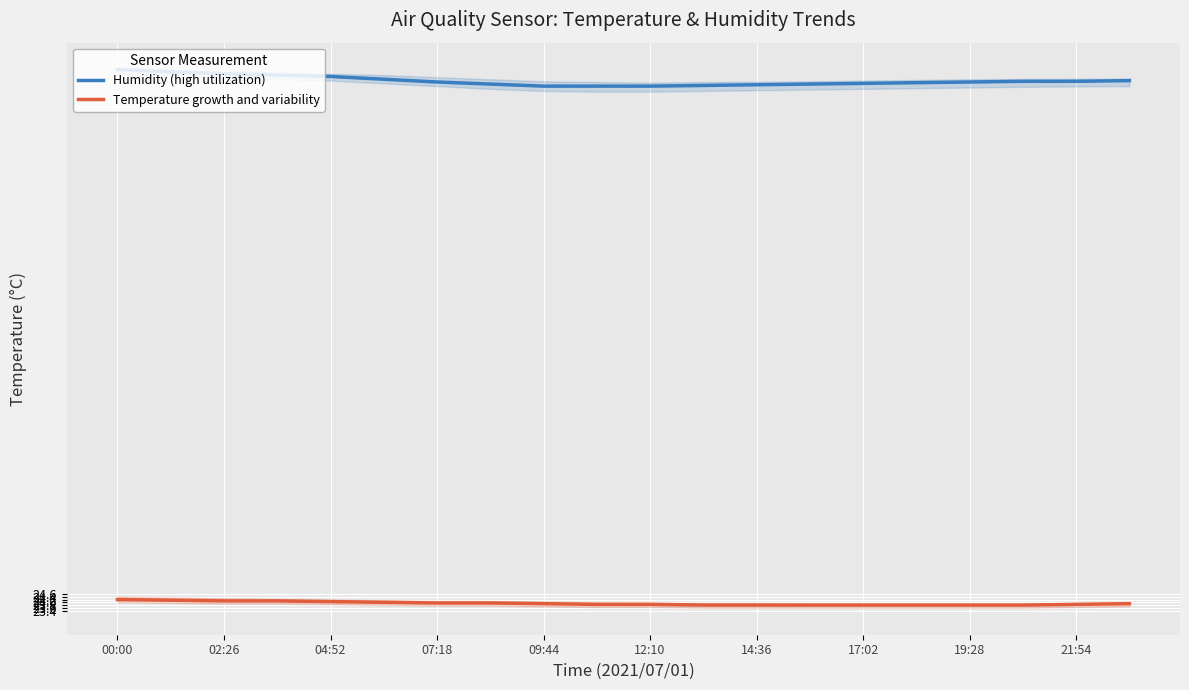

What is the difference between the Humidity (high utilization) values at 07:18 and 17:02?

0.1